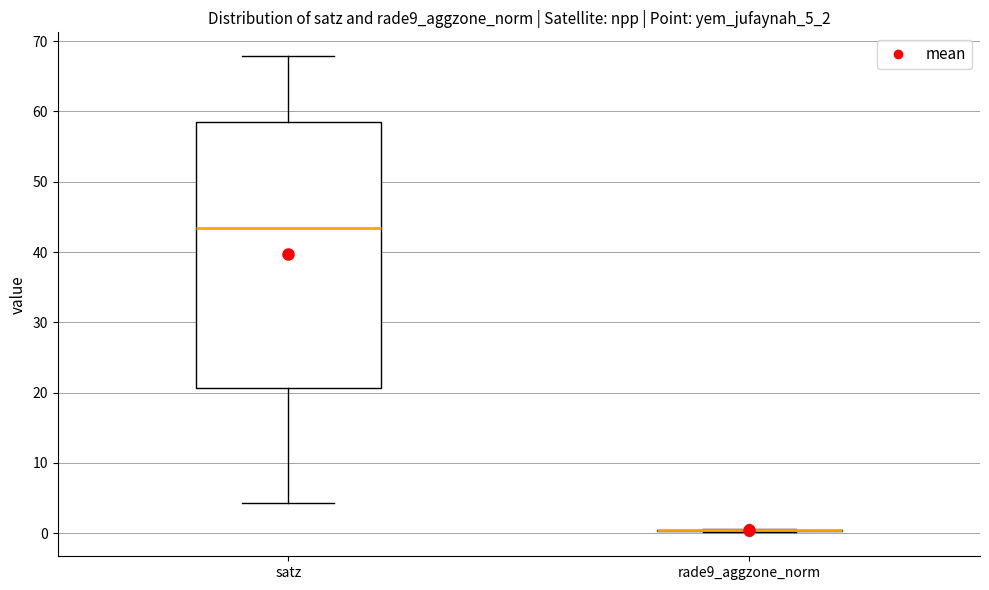

Comparing the boxes themselves (not the whiskers), which one is the tallest?

satz